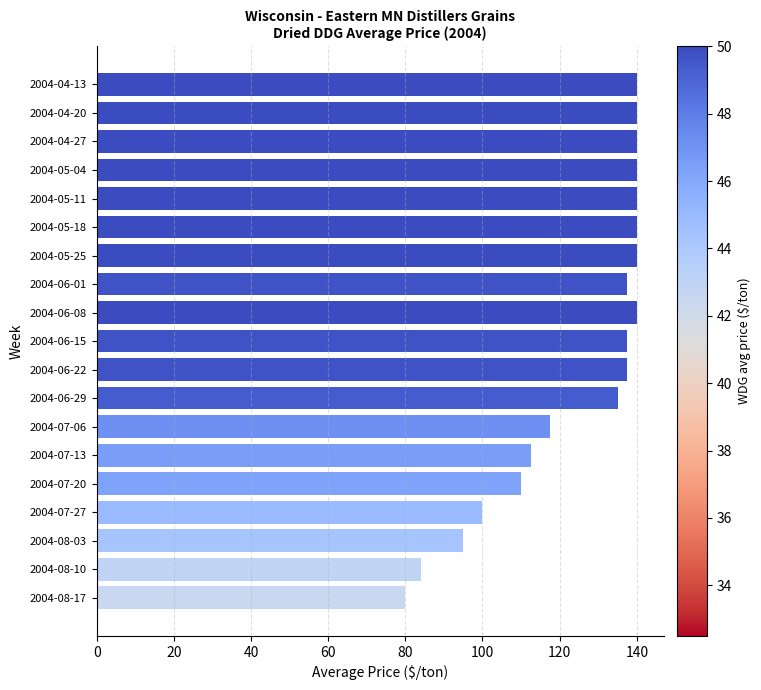

Reading bottom to top, transcribe all the data shown in this chart.

2004-08-17=80.0	2004-08-10=84.0	2004-08-03=95.0	2004-07-27=100.0	2004-07-20=110.0	2004-07-13=112.5	2004-07-06=117.5	2004-06-29=135.0	2004-06-22=137.5	2004-06-15=137.5	2004-06-08=140.0	2004-06-01=137.5	2004-05-25=140.0	2004-05-18=140.0	2004-05-11=140.0	2004-05-04=140.0	2004-04-27=140.0	2004-04-20=140.0	2004-04-13=140.0